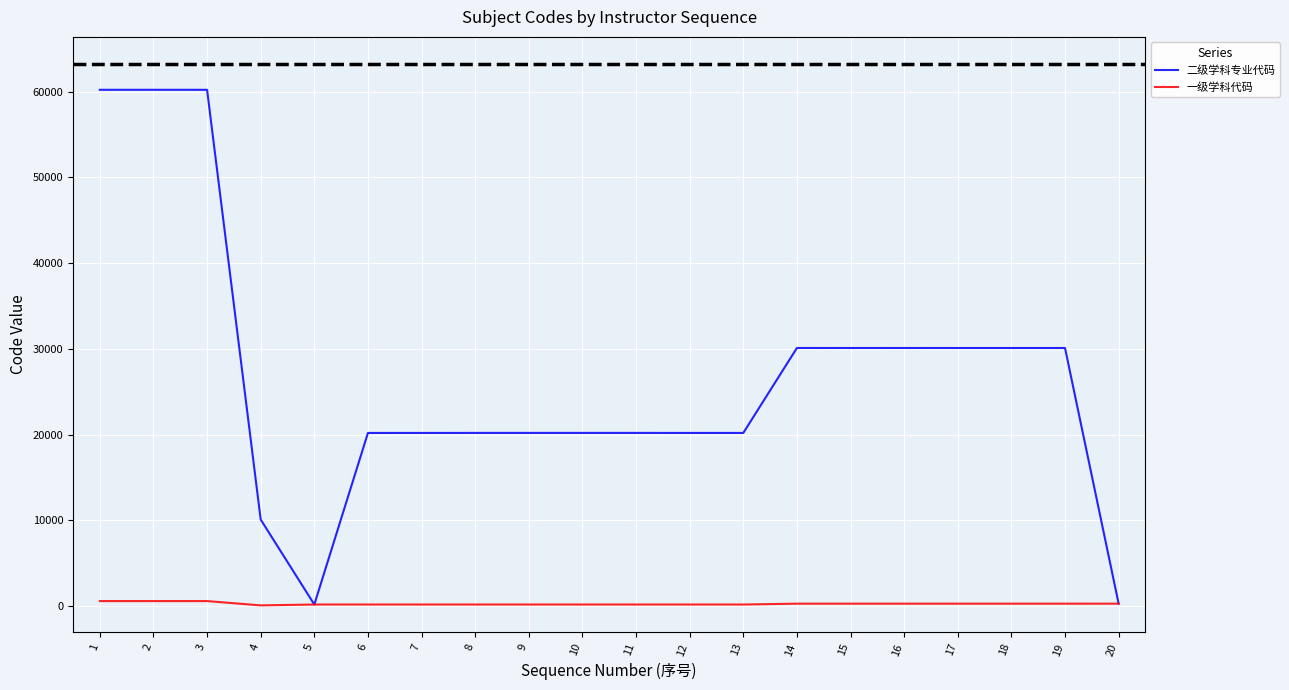

Rank the series by their maximum value, from highest to lowest.

二级学科专业代码, 一级学科代码